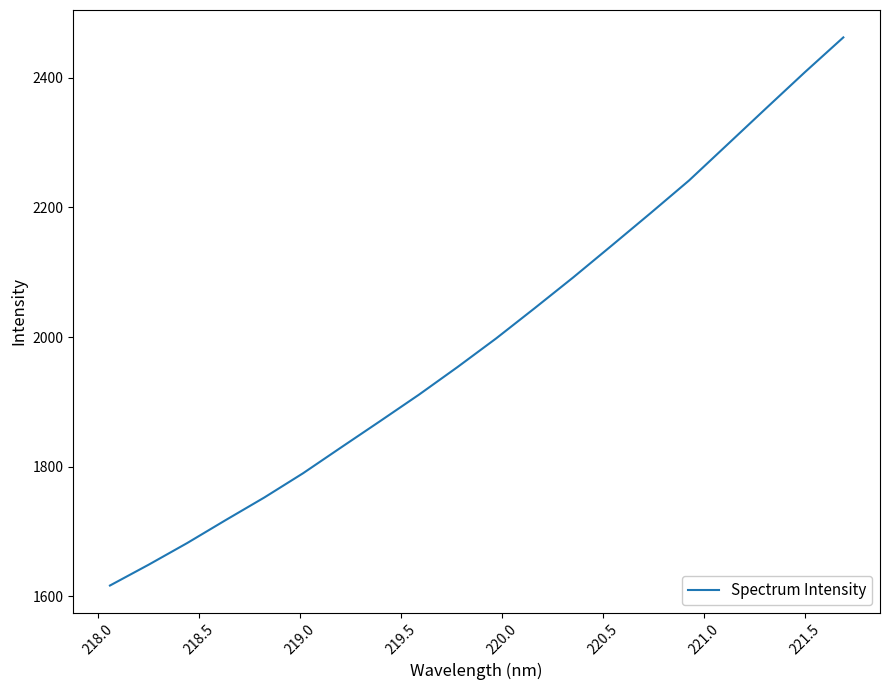

What is the smallest value displayed?

1616.4